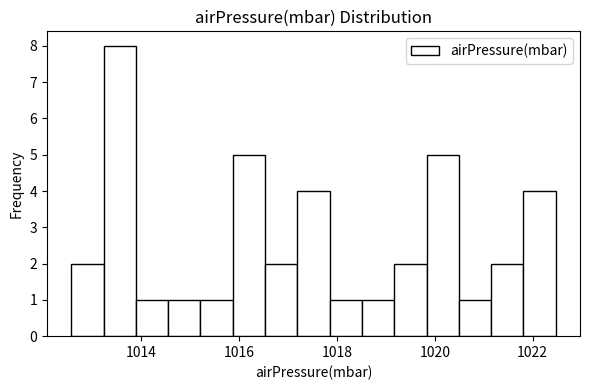

Read against the x-axis, roughly where is the centre of the tallest bar?

1013.6